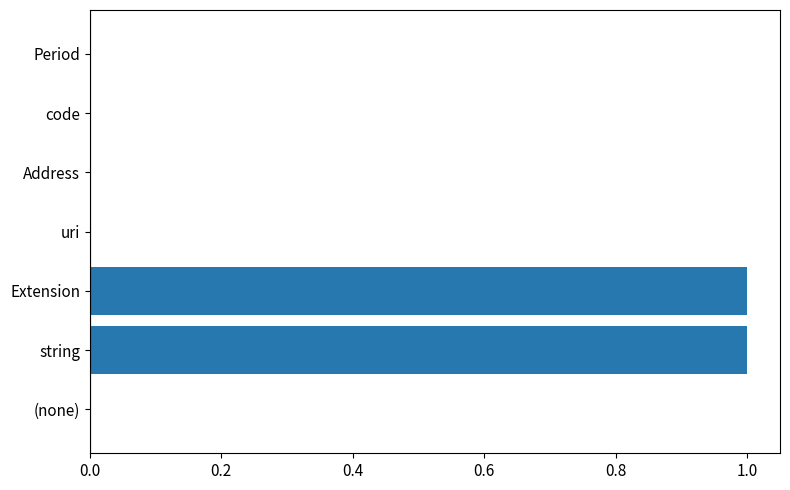

True or false: the data shows 1 at Extension.

True